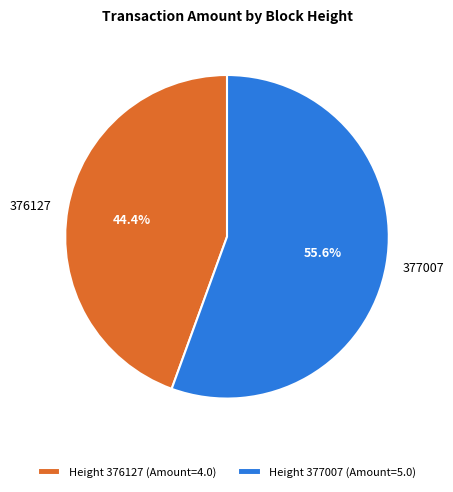

Combined, do Height 377007 (Amount=5.0) and Height 376127 (Amount=4.0) account for over 50%?

Yes